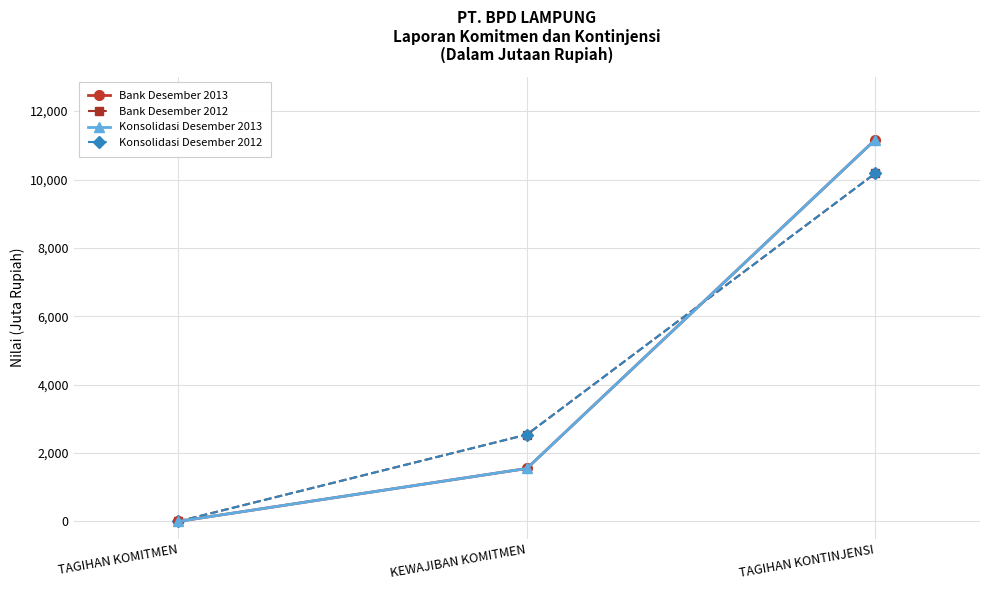

Is this an area chart (filled region under the line)?

No